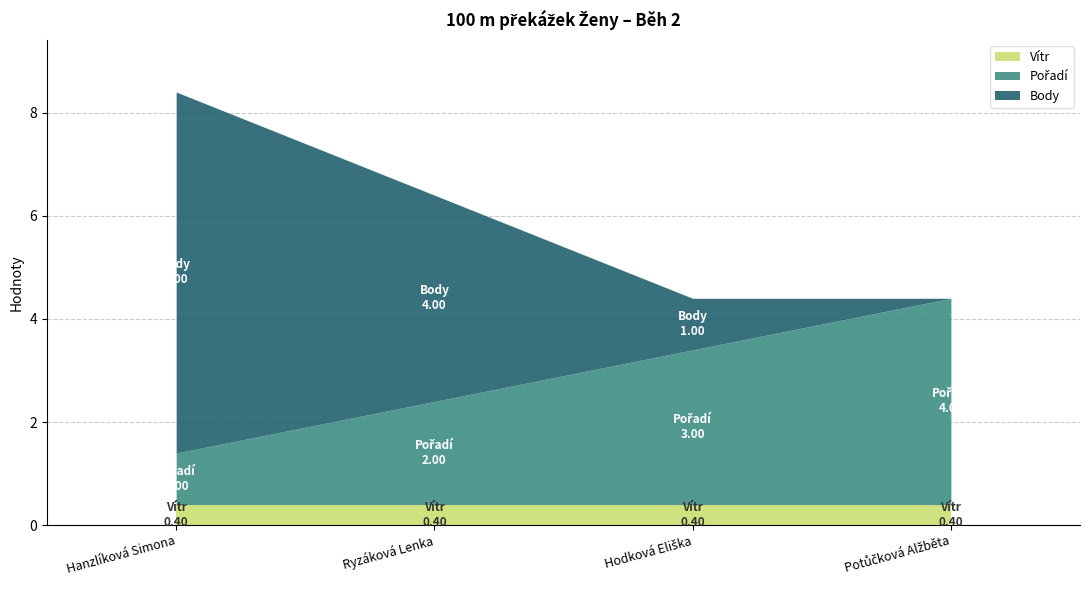

Rank the series at Hanzlíková Simona from highest to lowest value.

Body, Pořadí, Vítr